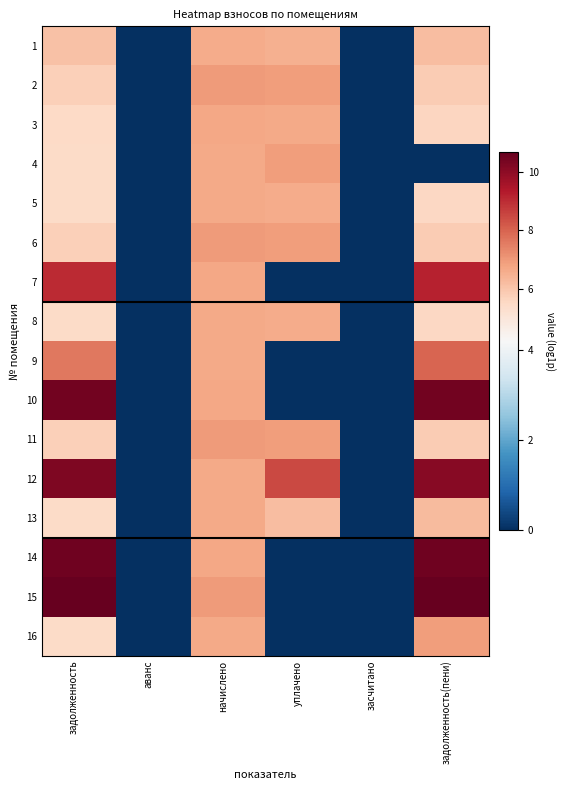

Reading right to left, list all the values displayed in this chart.

1: задолженность(пени)=6.2	засчитано=0.0	уплачено=6.5	начислено=6.6	аванс=0.0	задолженность=6.1
2: задолженность(пени)=5.9	засчитано=0.0	уплачено=6.9	начислено=7.0	аванс=0.0	задолженность=5.8
3: задолженность(пени)=5.6	засчитано=0.0	уплачено=6.7	начислено=6.7	аванс=0.0	задолженность=5.5
4: задолженность(пени)=0.0	засчитано=0.0	уплачено=6.9	начислено=6.7	аванс=0.0	задолженность=5.5
5: задолженность(пени)=5.5	засчитано=0.0	уплачено=6.6	начислено=6.6	аванс=0.0	задолженность=5.4
6: задолженность(пени)=5.9	засчитано=0.0	уплачено=6.9	начислено=7.0	аванс=0.0	задолженность=5.8
7: задолженность(пени)=9.2	засчитано=0.0	уплачено=0.0	начислено=6.7	аванс=0.0	задолженность=9.1
8: задолженность(пени)=5.5	засчитано=0.0	уплачено=6.6	начислено=6.6	аванс=0.0	задолженность=5.4
9: задолженность(пени)=8.0	засчитано=0.0	уплачено=0.0	начислено=6.6	аванс=0.0	задолженность=7.6
10: задолженность(пени)=10.5	засчитано=0.0	уплачено=0.0	начислено=6.7	аванс=0.0	задолженность=10.4
11: задолженность(пени)=5.9	засчитано=0.0	уплачено=6.9	начислено=7.0	аванс=0.0	задолженность=5.8
12: задолженность(пени)=10.1	засчитано=0.0	уплачено=8.5	начислено=6.7	аванс=0.0	задолженность=10.3
13: задолженность(пени)=6.2	засчитано=0.0	уплачено=6.2	начислено=6.7	аванс=0.0	задолженность=5.5
14: задолженность(пени)=10.5	засчитано=0.0	уплачено=0.0	начислено=6.7	аванс=0.0	задолженность=10.5
15: задолженность(пени)=10.7	засчитано=0.0	уплачено=0.0	начислено=7.0	аванс=0.0	задолженность=10.7
16: задолженность(пени)=6.9	засчитано=0.0	уплачено=0.0	начислено=6.7	аванс=0.0	задолженность=5.5